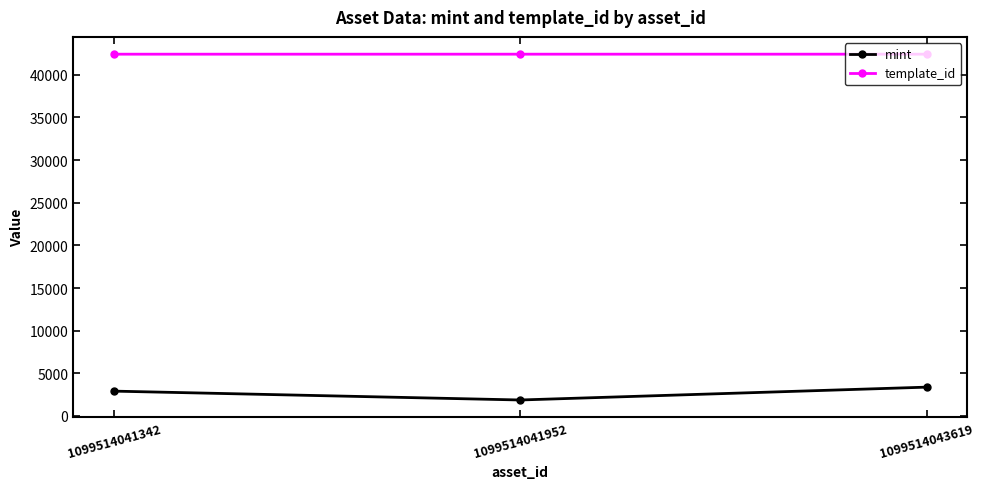

At which label does mint reach its minimum?

1099514041952